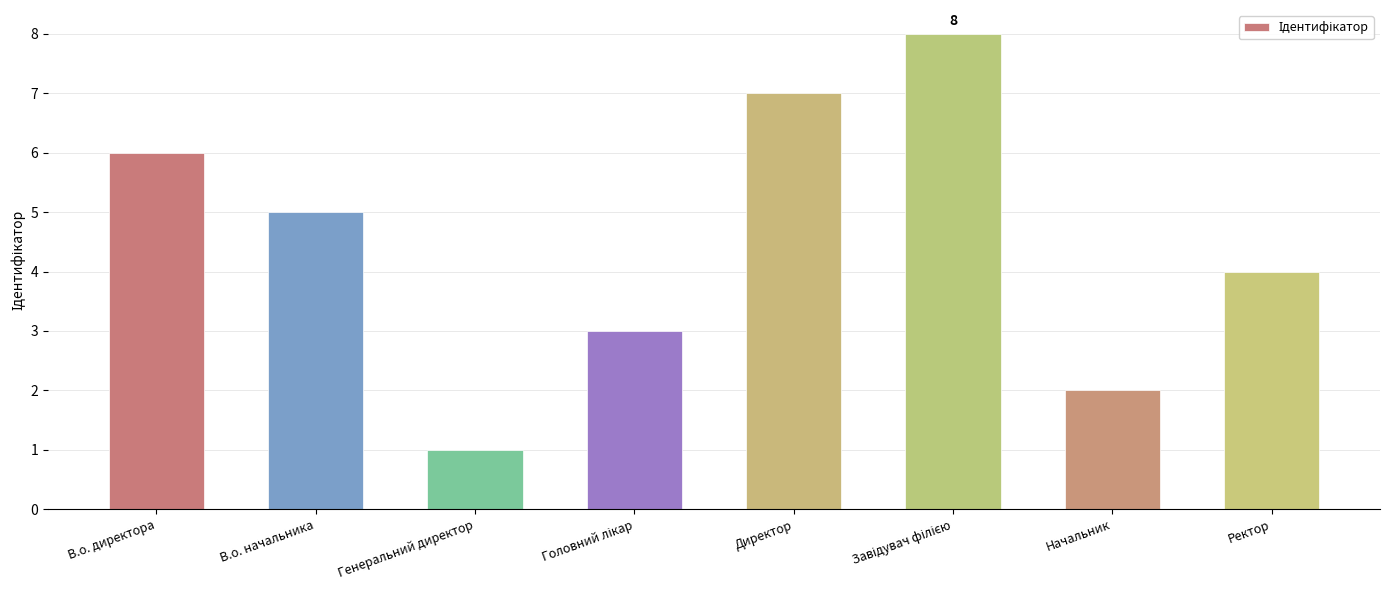

What is the difference between the maximum and minimum values?

7